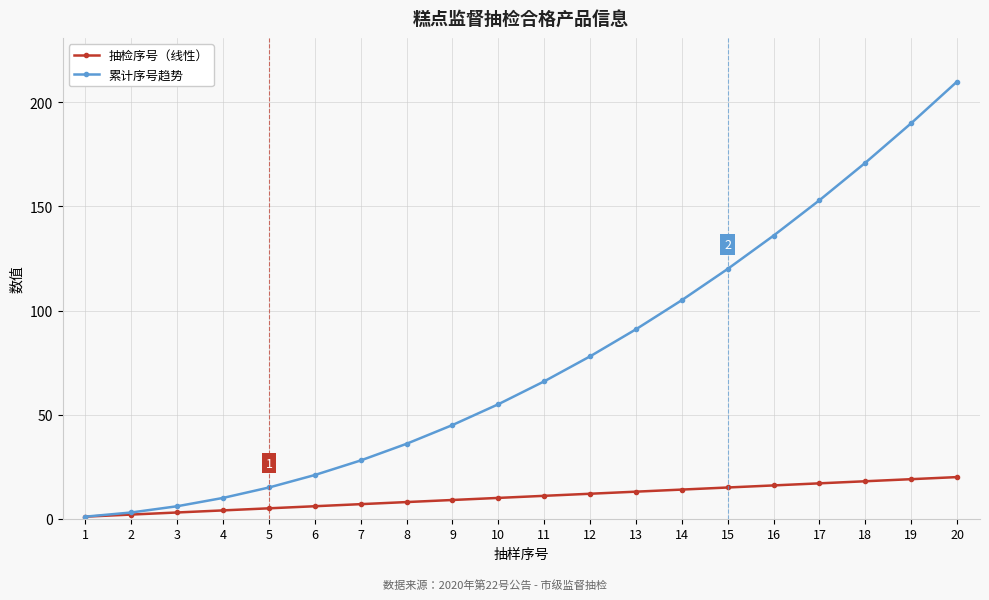

What are all the series names shown in the legend?

抽检序号（线性）, 累计序号趋势